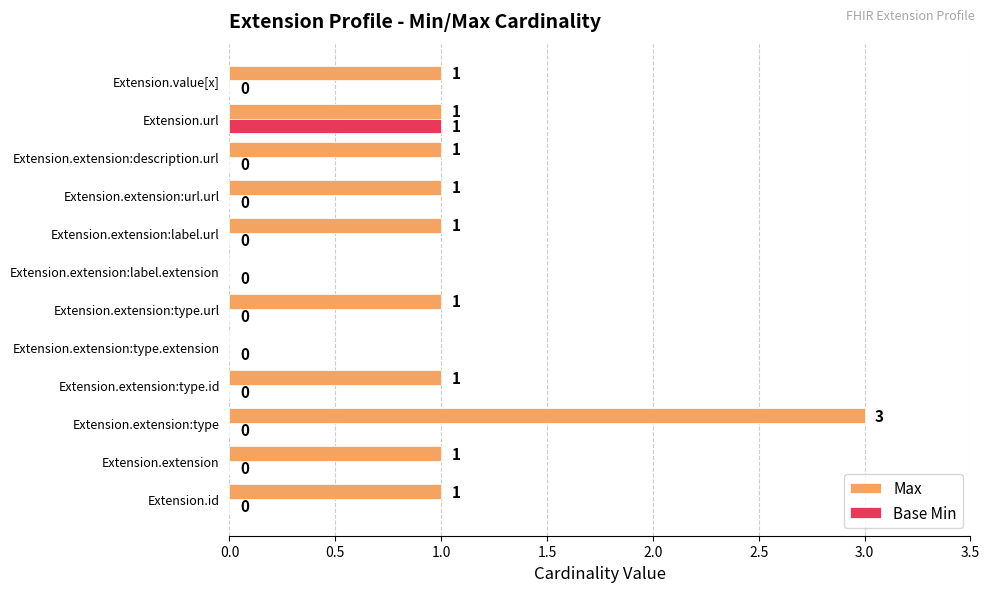

How many data points does each series have?

12